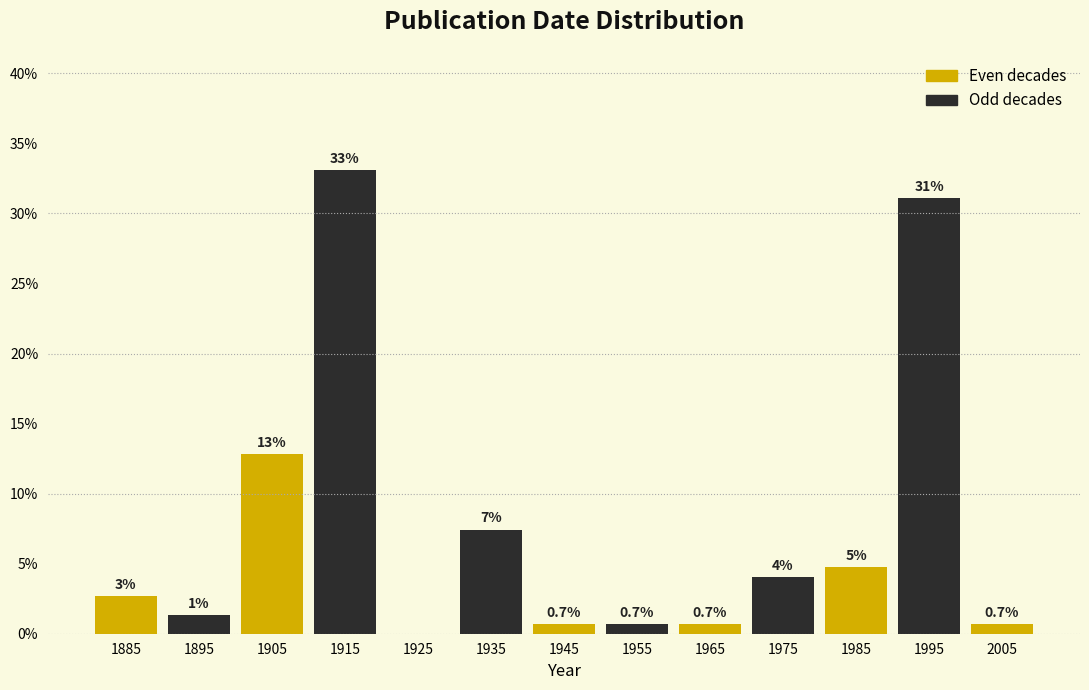

Over which range of the x-axis is the bar tallest?

1910 to 1920